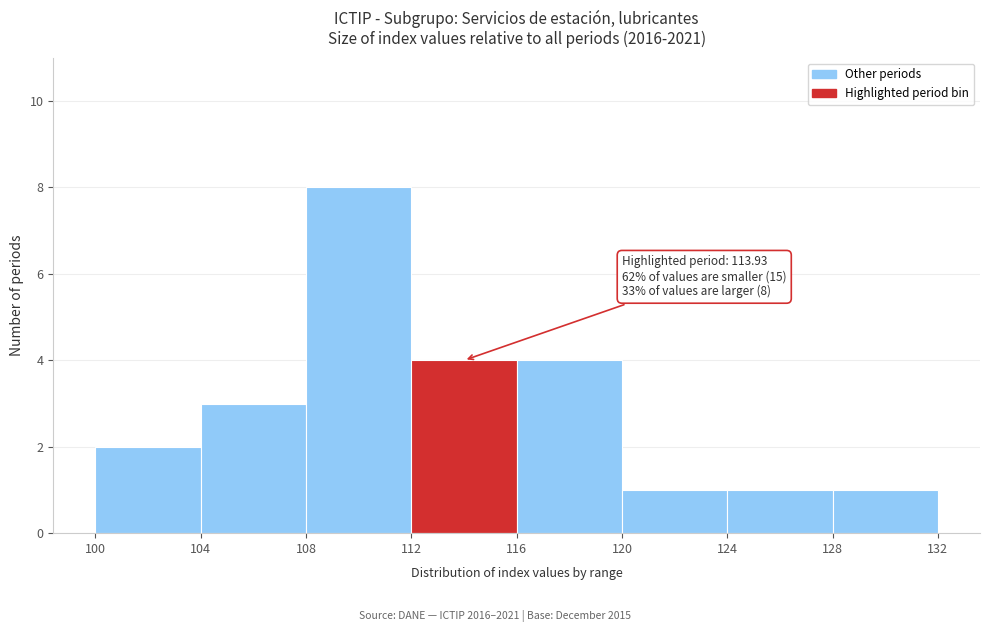

Which range on the x-axis has the tallest bar?

108 to 112